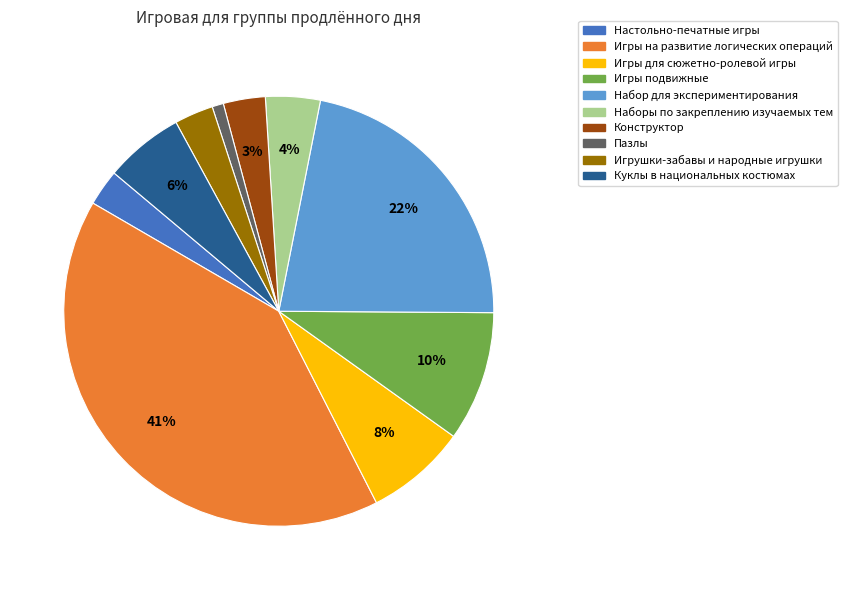

To the nearest percent, what is the difference between the largest and smallest slice percentages?

40%